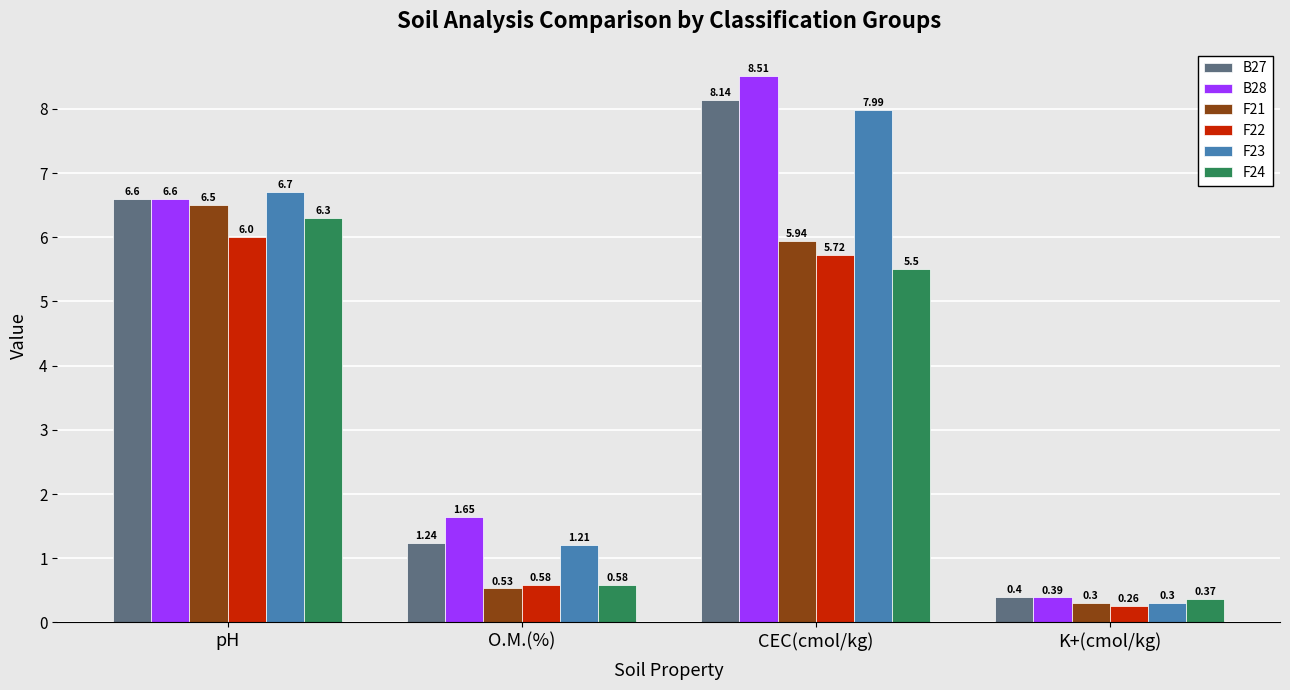

Which label corresponds to the largest value in the chart?

CEC(cmol/kg)